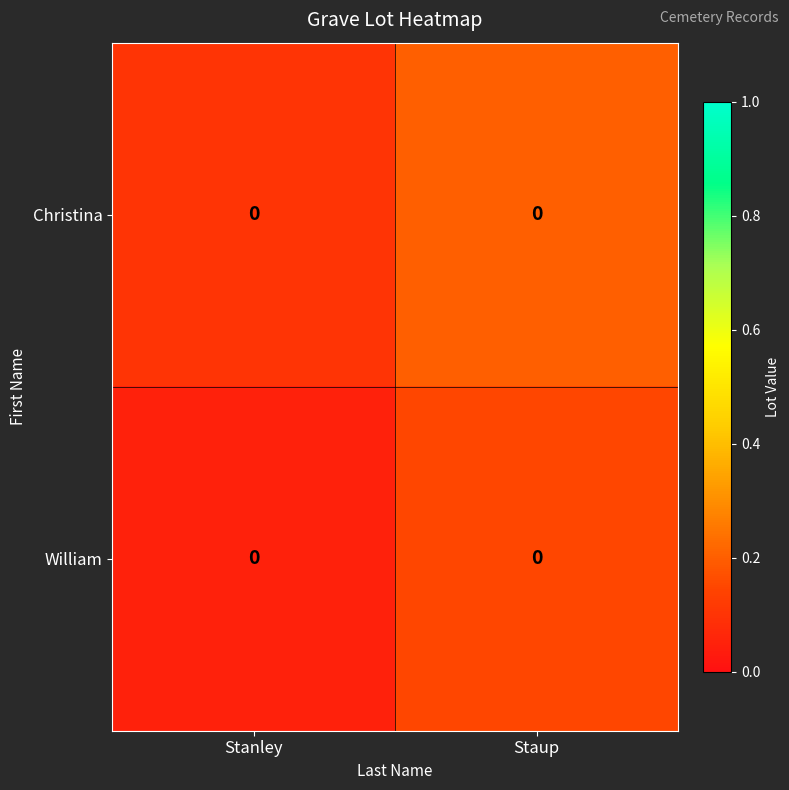

What is the maximum value shown in the chart?

0.2